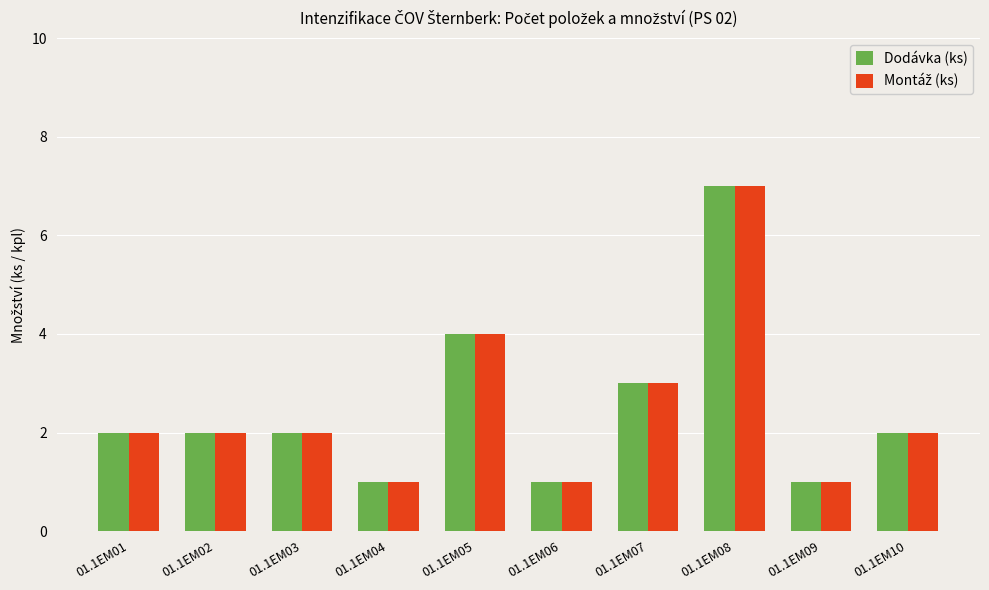

What is the greatest value displayed?

7